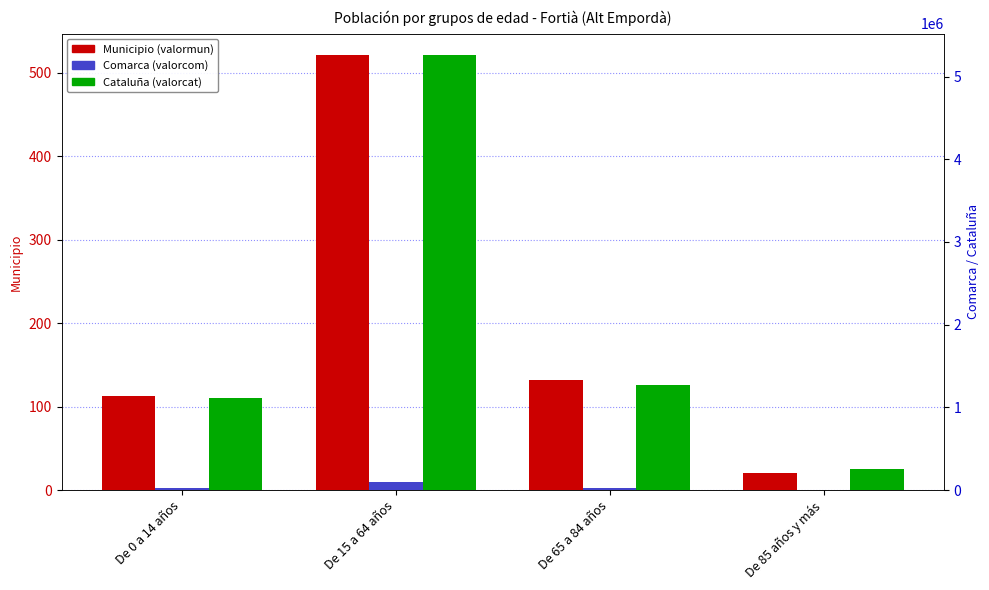

Reading left to right, extract all data points from this chart.

Municipio (valormun): 113	521	132	21
Comarca (valorcom): 22130	96617	23536	4483
Cataluña (valorcat): 1116910	5255889	1272703	256461